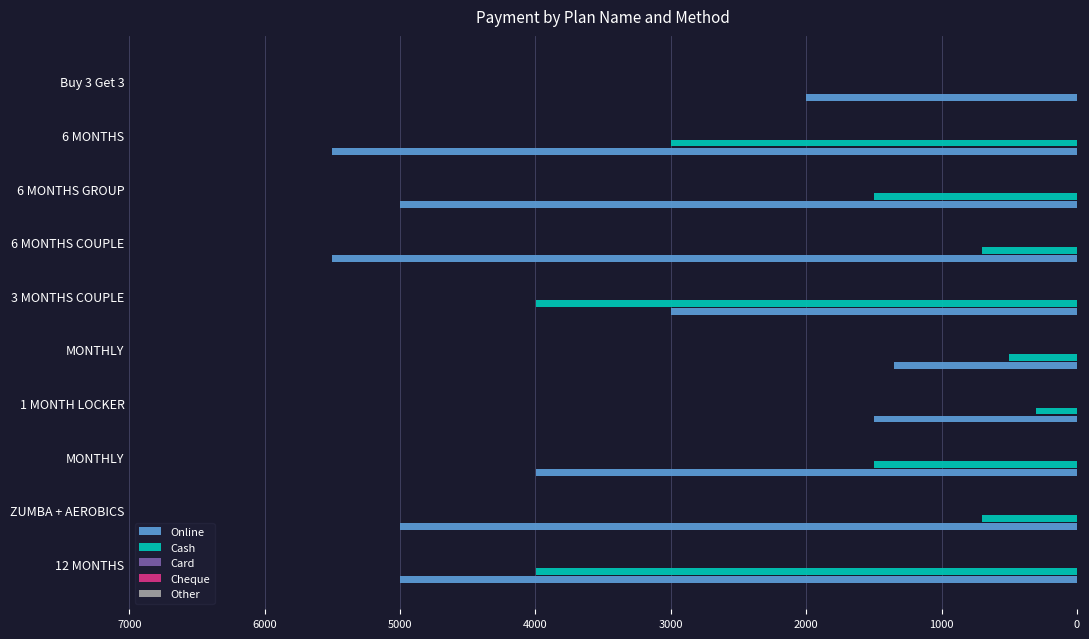

What is the maximum value for Cash?

3999